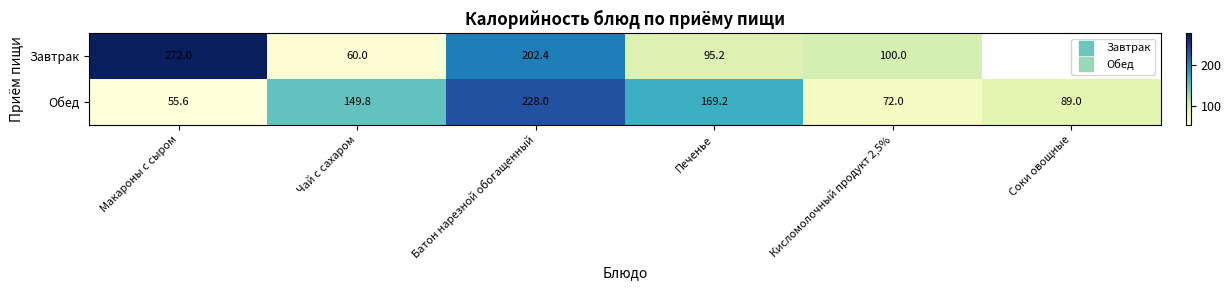

How many data points does each series have?

6